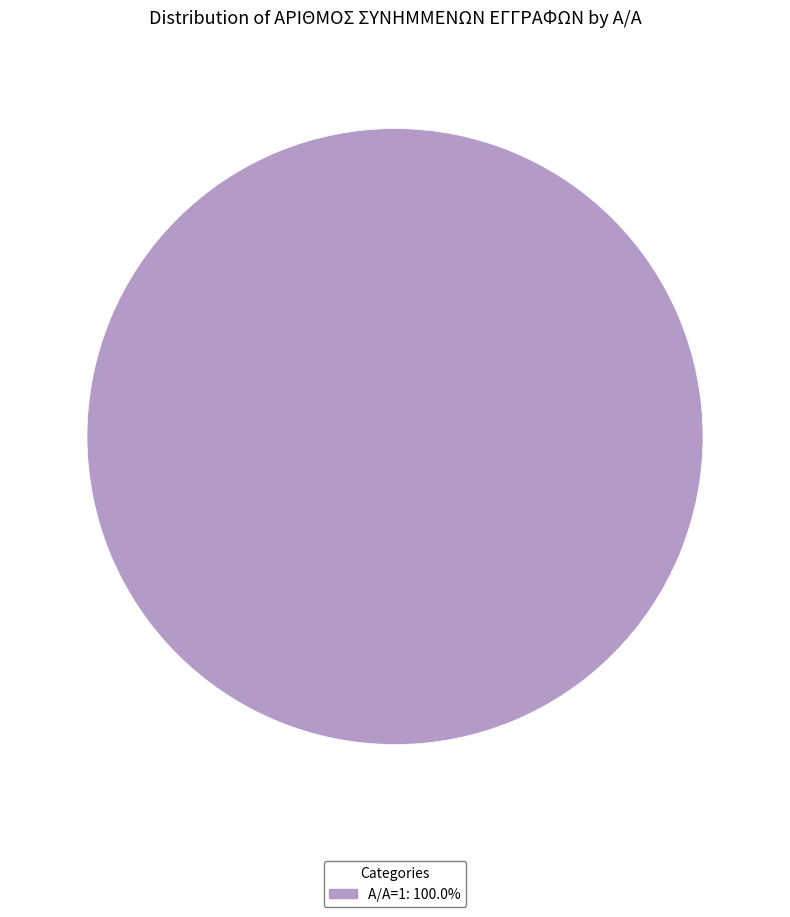

Does any single category account for the majority?

Yes